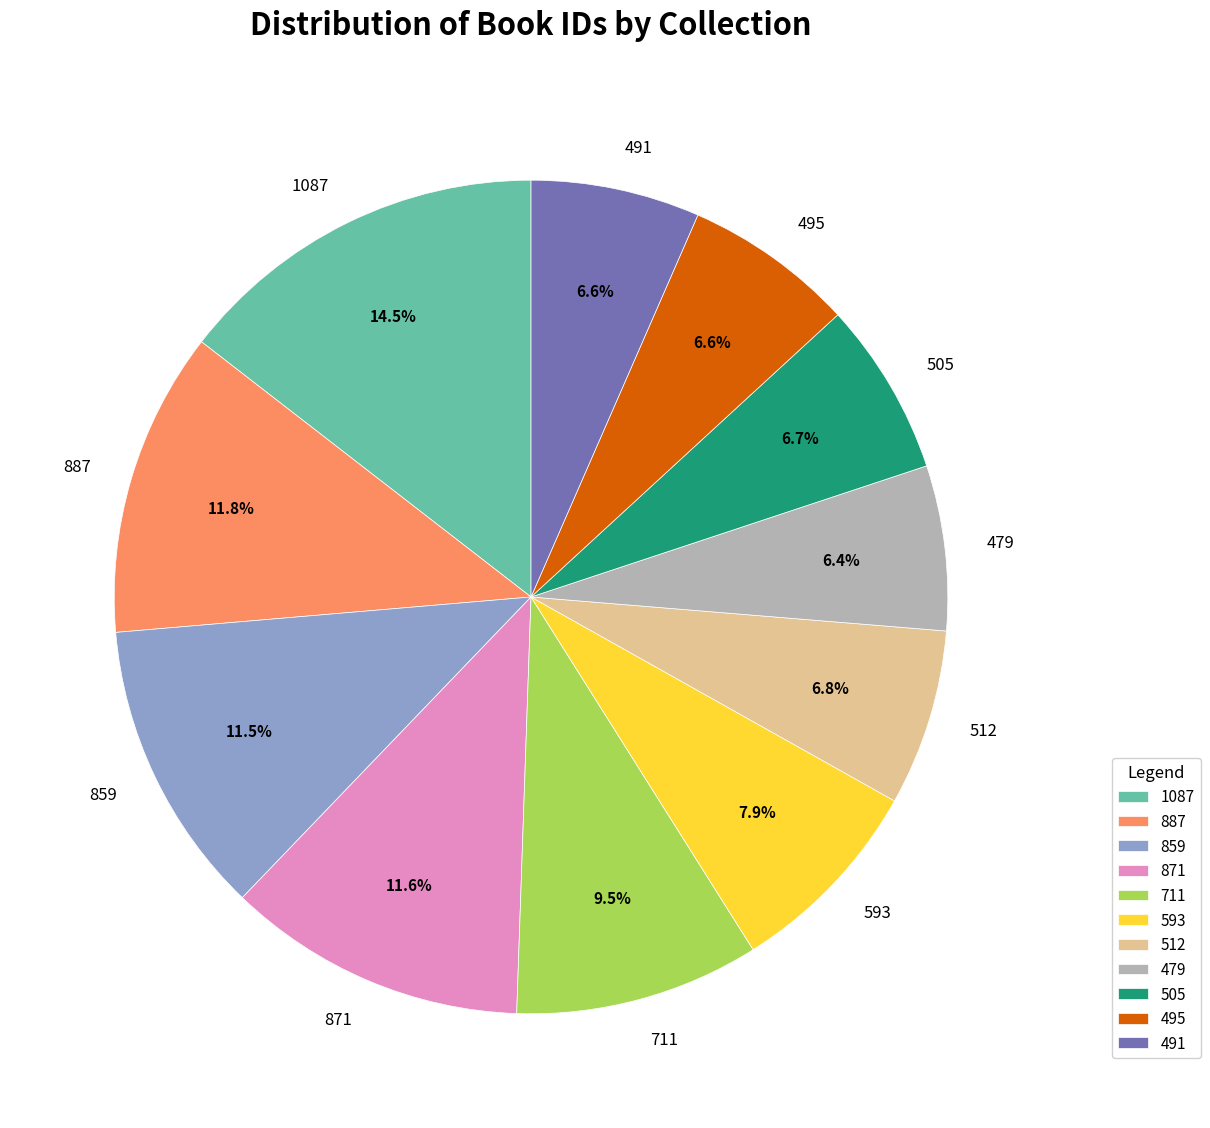

Is 491 the majority of the pie?

No